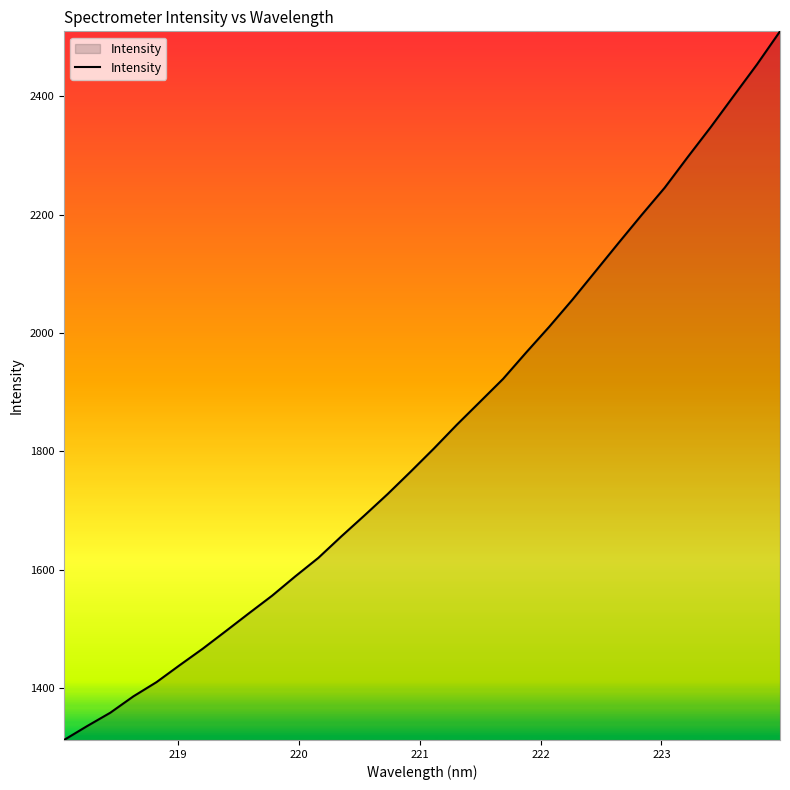

How many lines are shown in the chart?

1